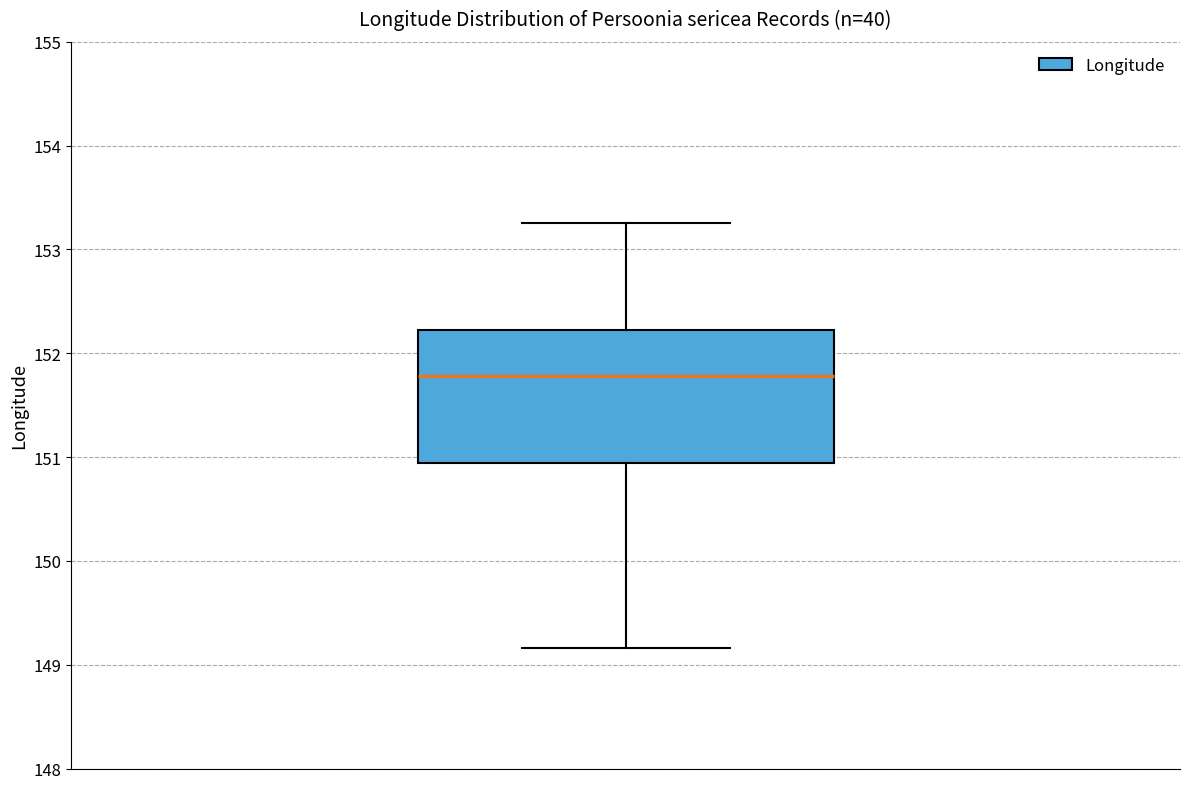

Where does the median line of the box sit on the y-axis? The values are not printed on the chart, so give them approximately, as read against the axis.

151.8